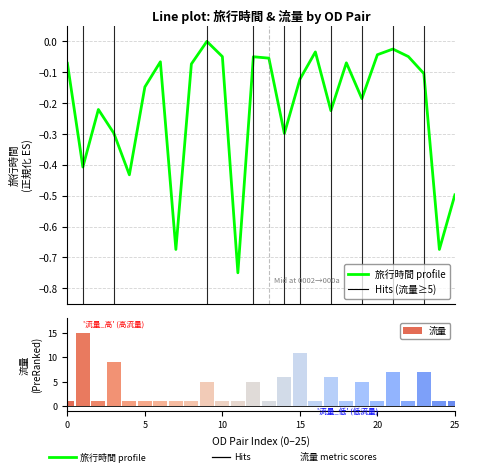

What is the difference between the second highest and minimum values in the 流量 series?

10